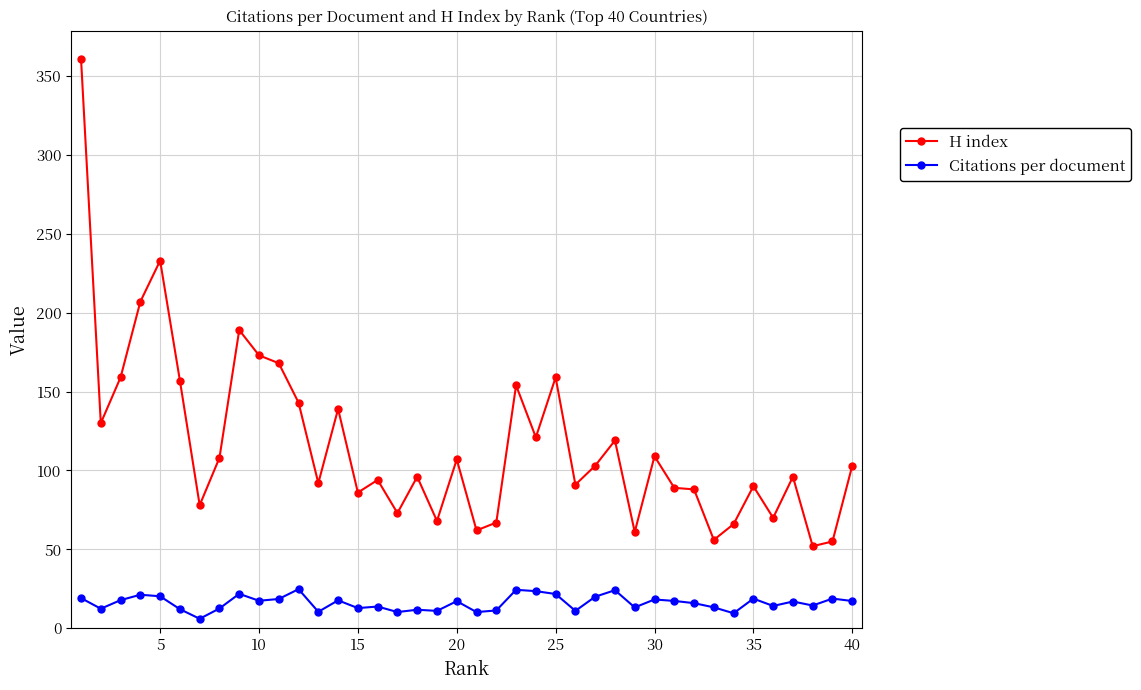

What is the minimum value for H index?

52.0